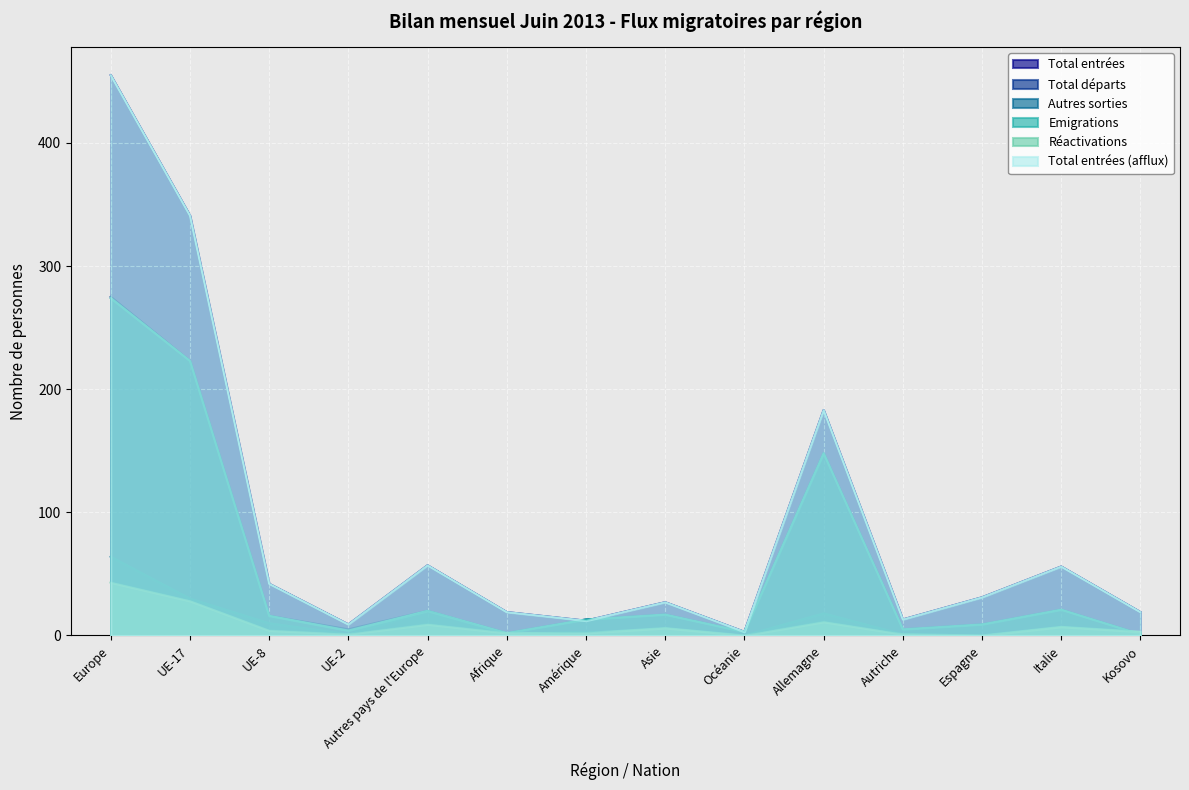

Which category has the lowest value in the Total départs series?

Kosovo